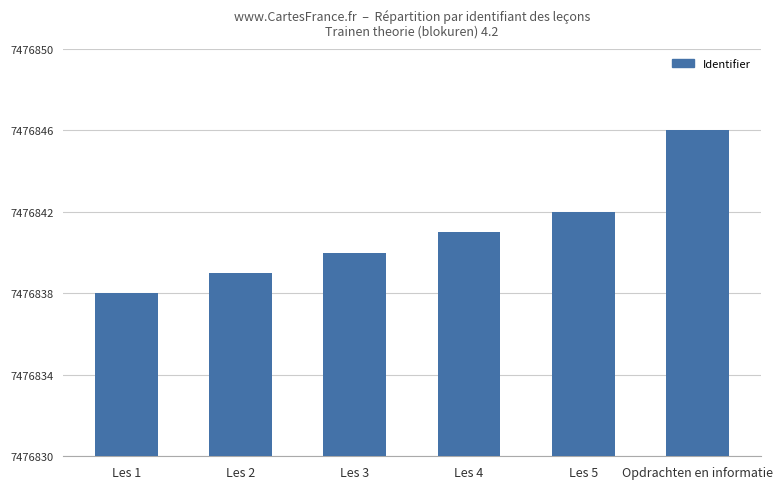

The value at Les 5 is 7476842. True or false?

True